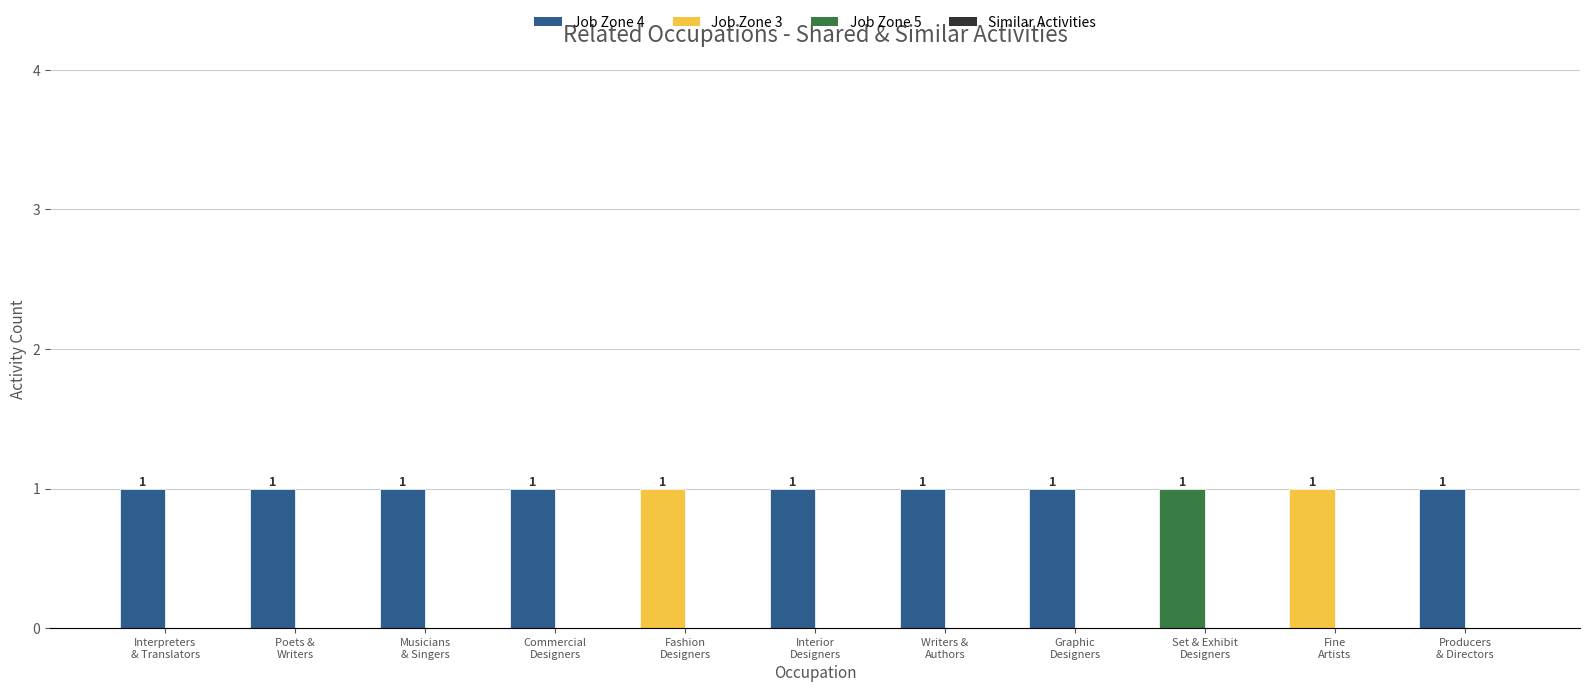

What is the label of the 9th bar from the left?

Set & Exhibit
Designers